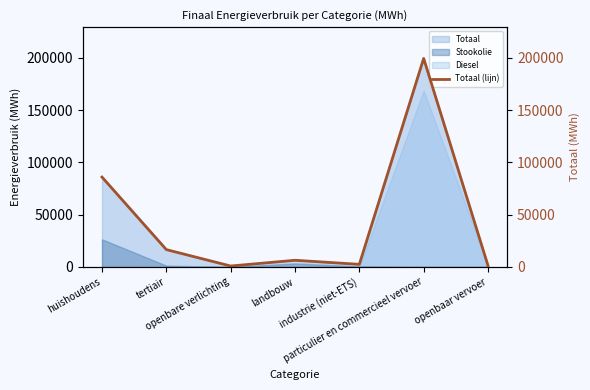

What is the change in value from openbare verlichting to landbouw?

+5501.4